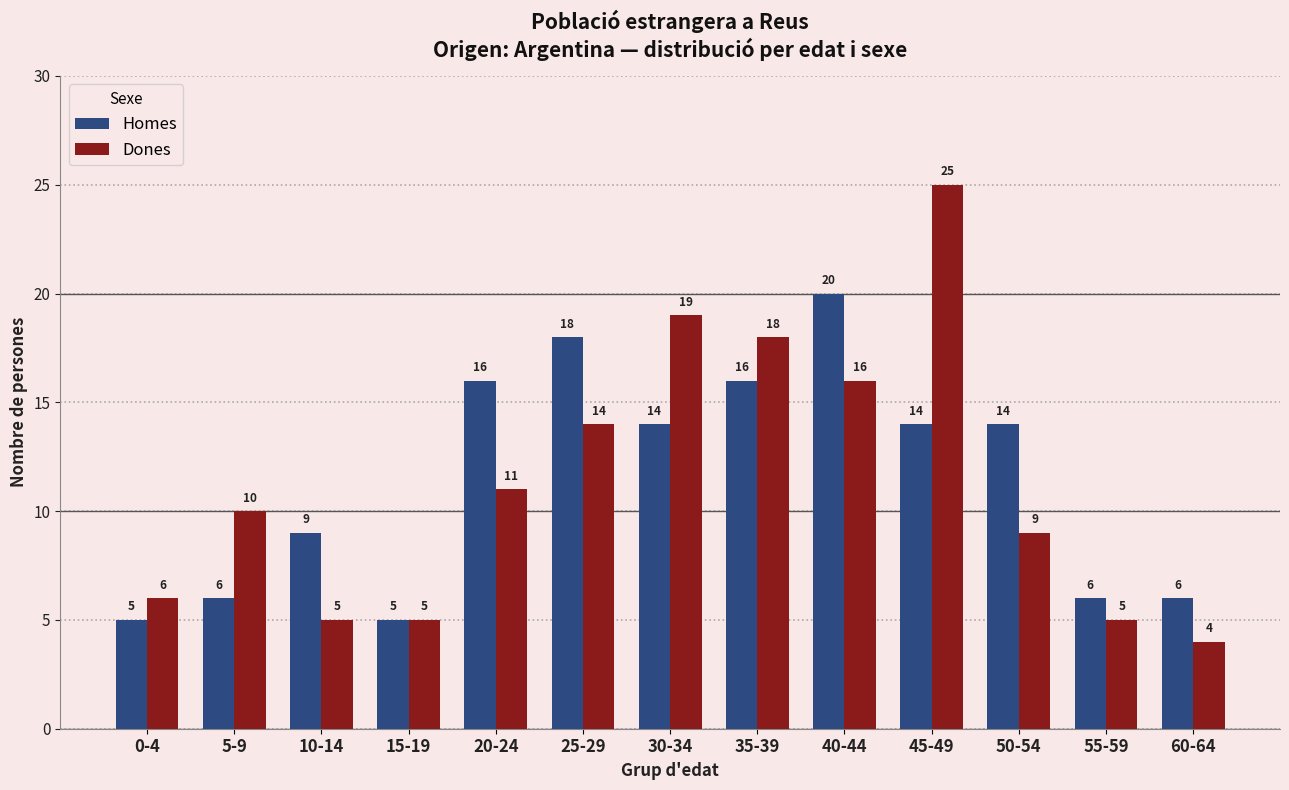

Which series has the widest spread of values?

Dones